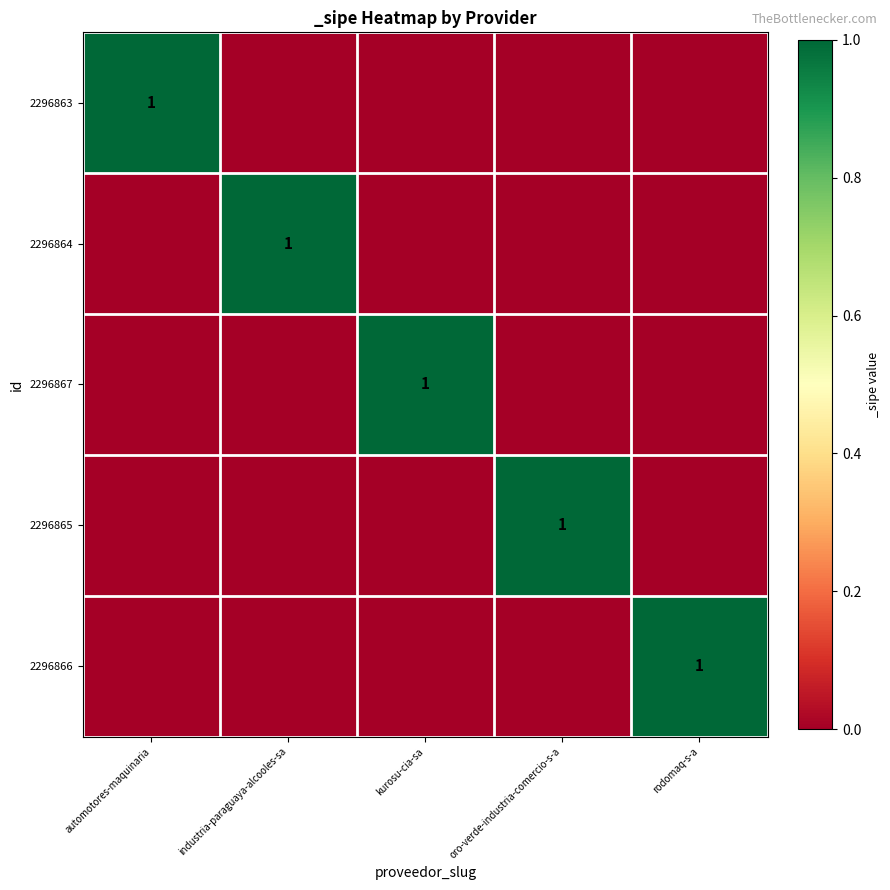

The value of 2296866 at rodomaq-s-a is 2. True or false?

False